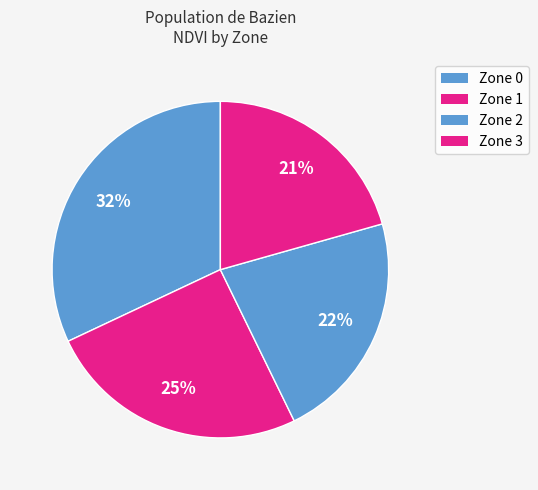

Is there any slice that represents more than half of the pie?

No